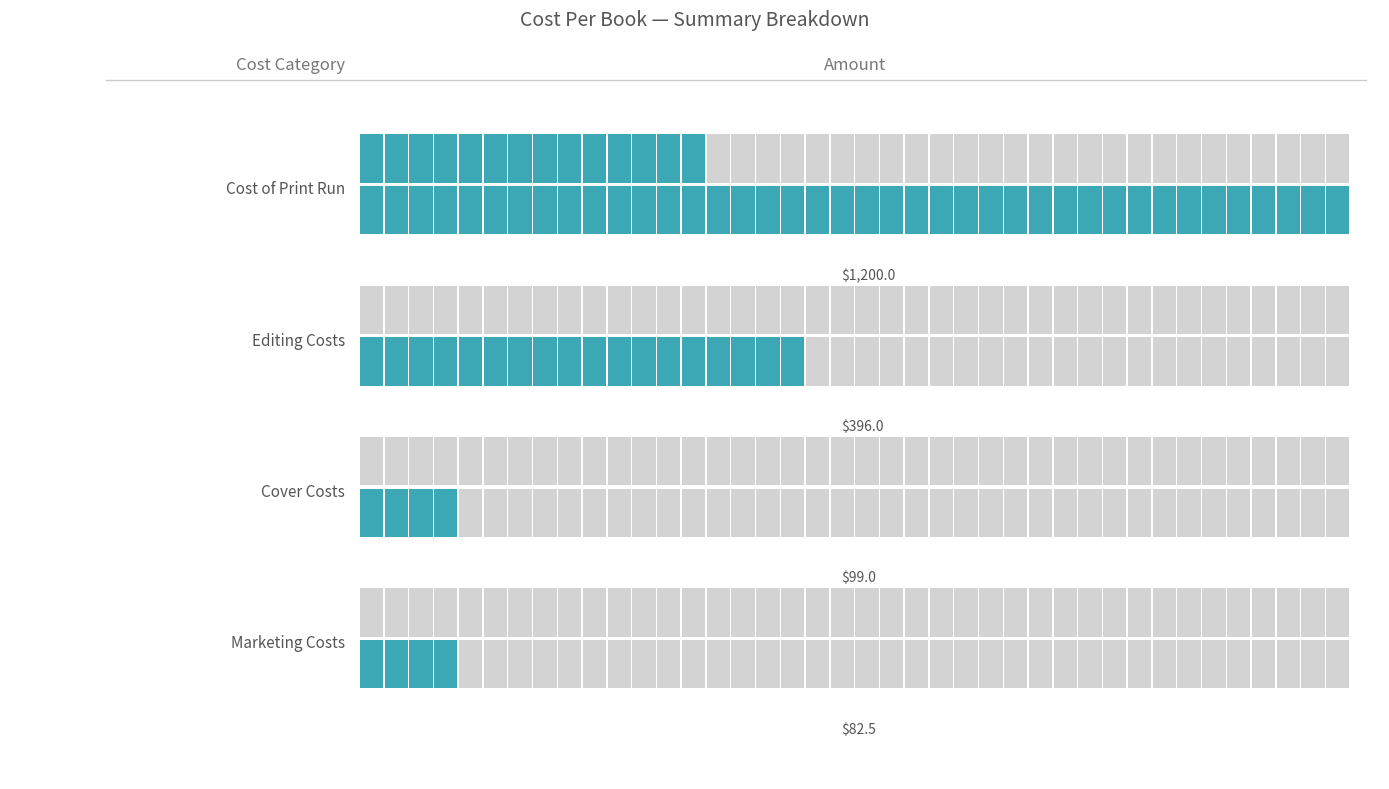

Rank the categories by value from highest to lowest.

Cost of Print Run, Editing Costs, Cover Costs, Marketing Costs